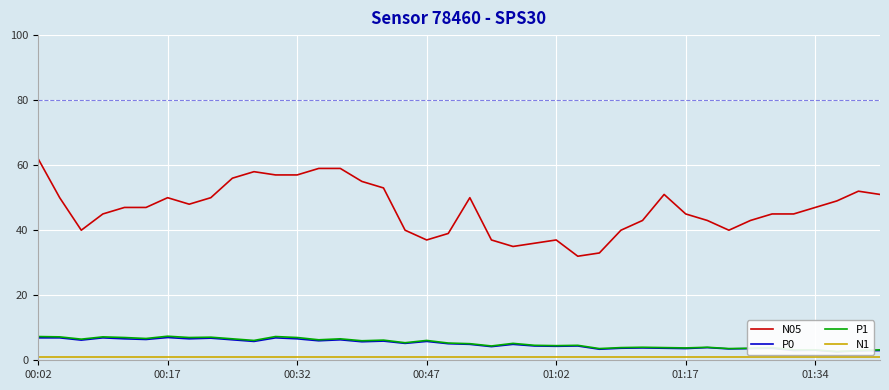

The value of P0 at 33 is 3.6. True or false?

True